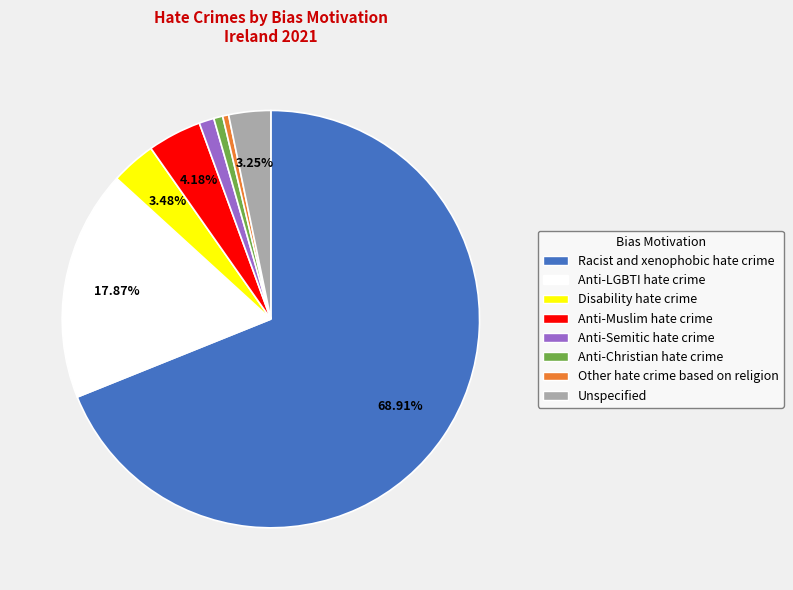

Combined, do Anti-Christian hate crime and Anti-Semitic hate crime account for over 50%?

No